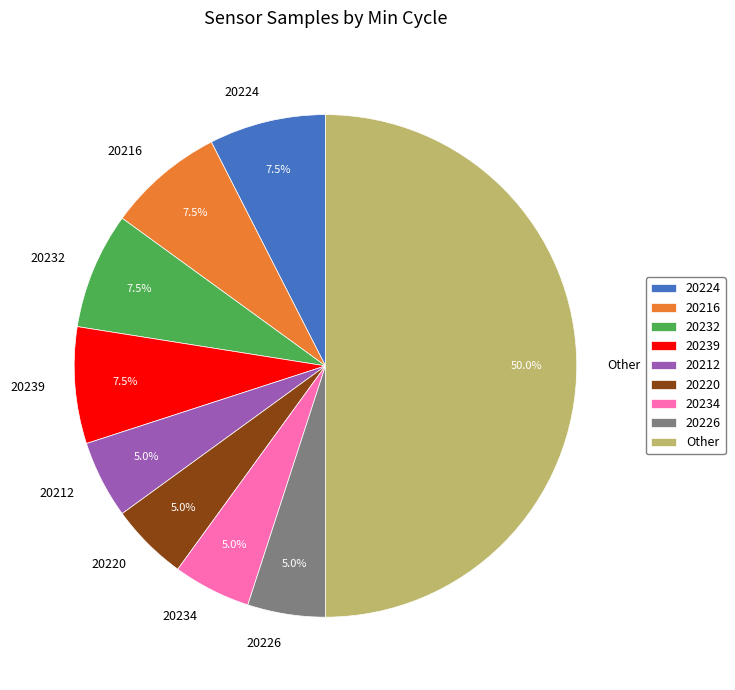

What is the total percentage of 20239 and 20220?

12.5%